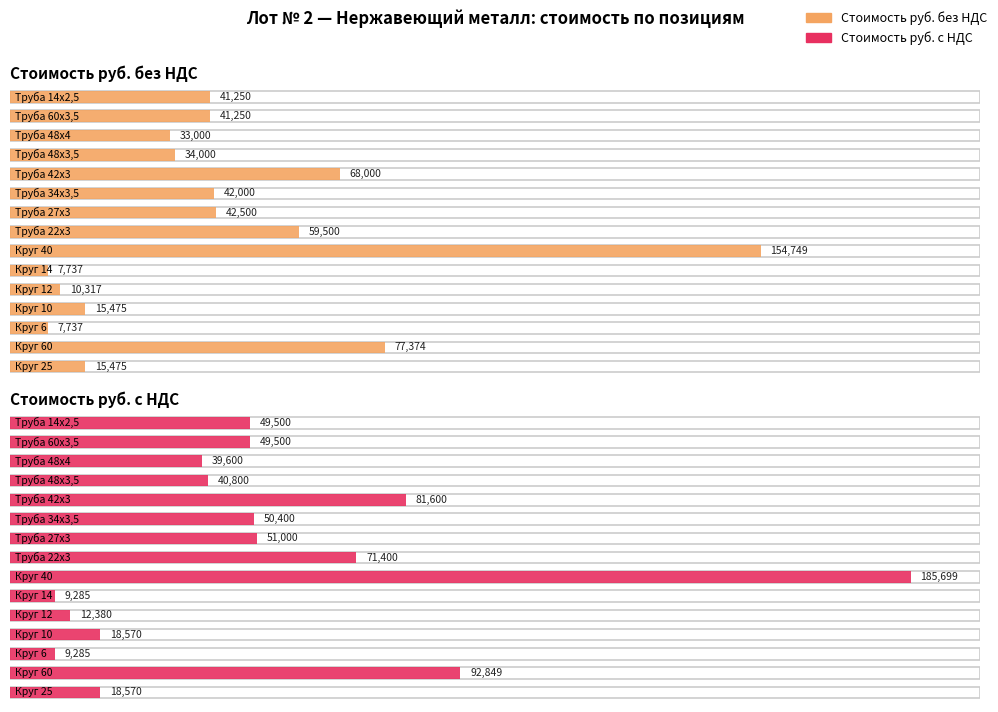

The value of Стоимость руб. без НДС at Круг 12 is 10316.6. True or false?

True